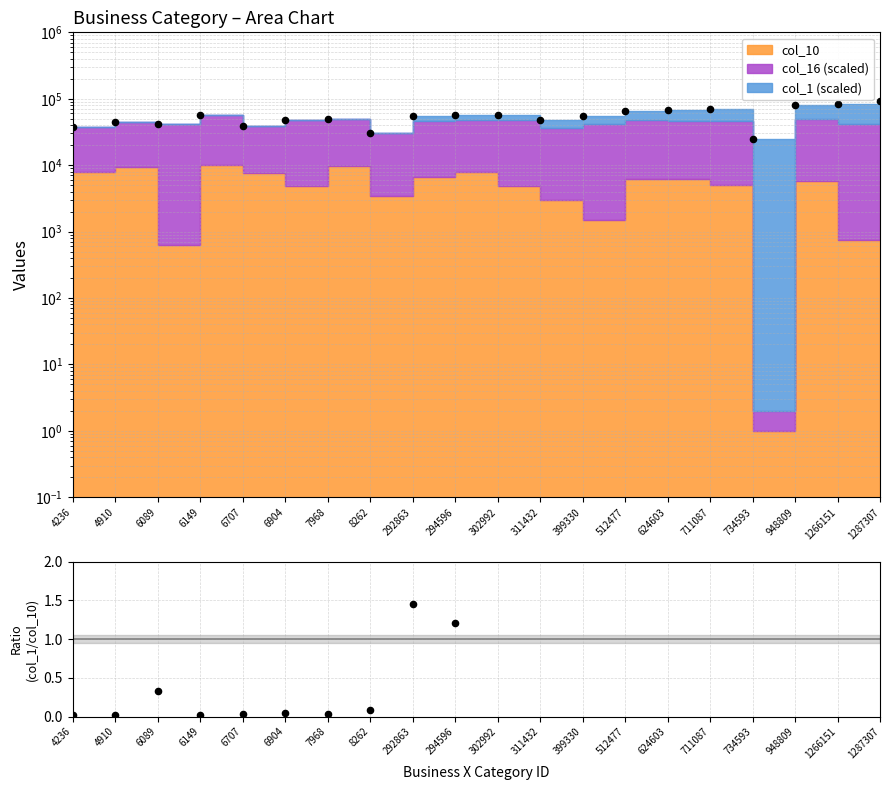

Which has a higher value, 292863 or 624603?

624603